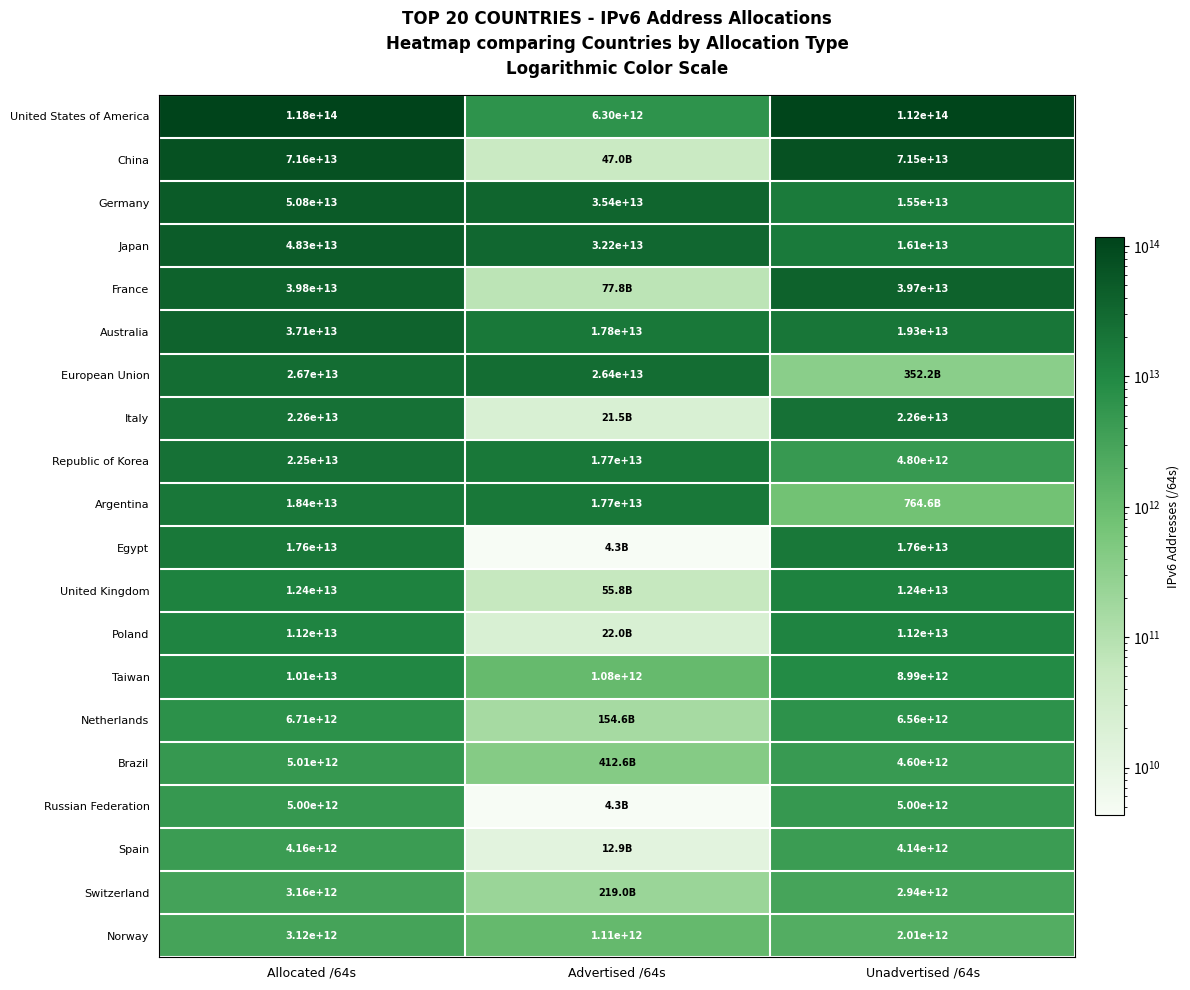

What is the smallest value displayed?

4295032832